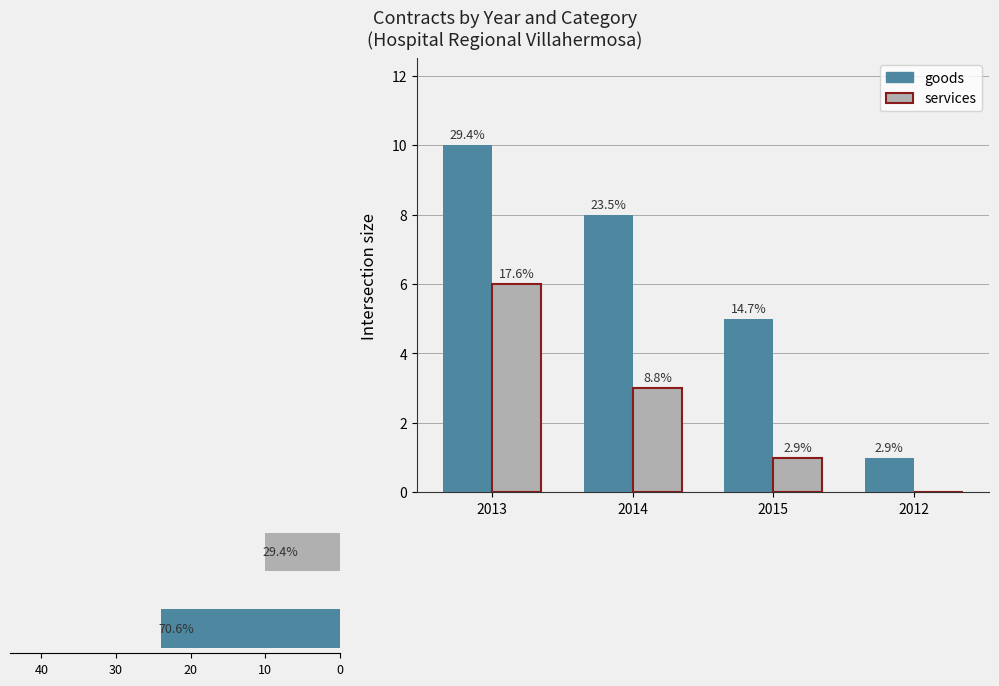

How many services values are between 1 and 6?

3